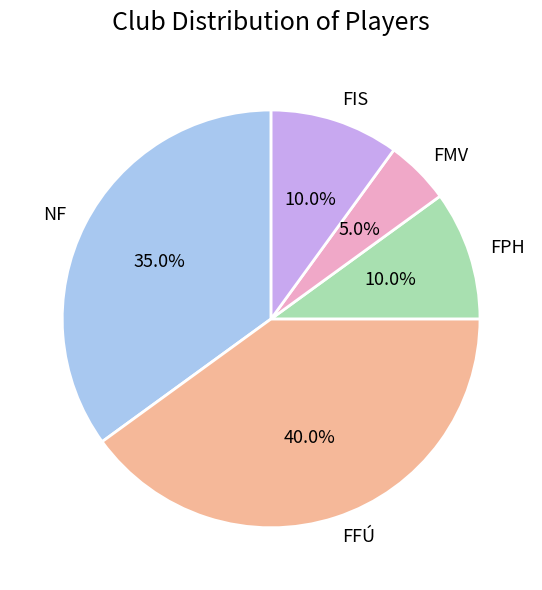

What percentage is NOT represented by FFÚ?

60.0%